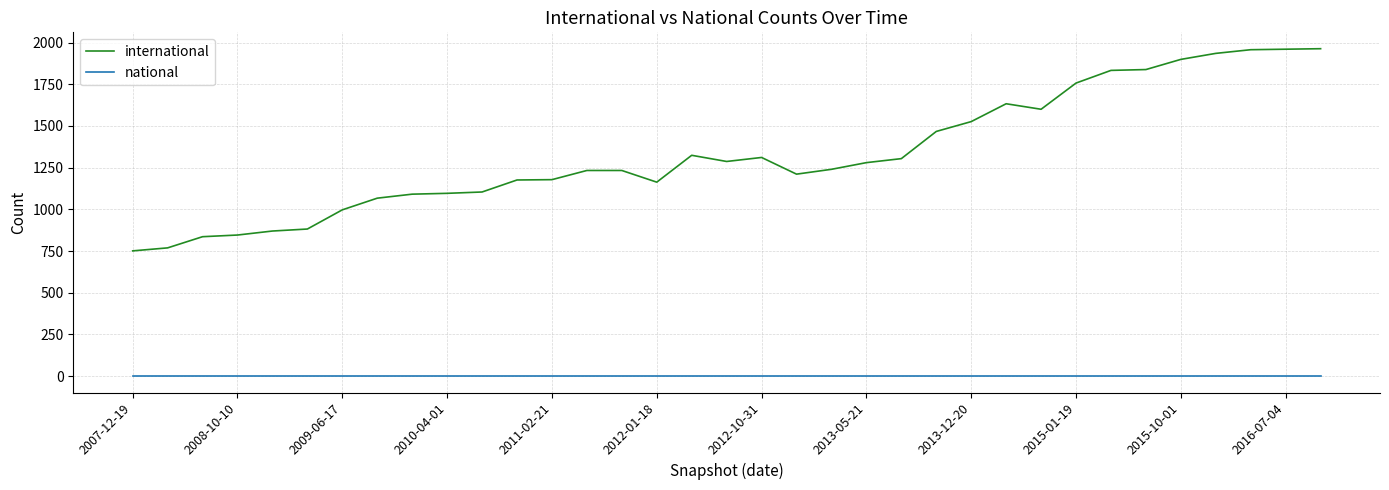

List the series in order of their overall mean, highest first.

international, national